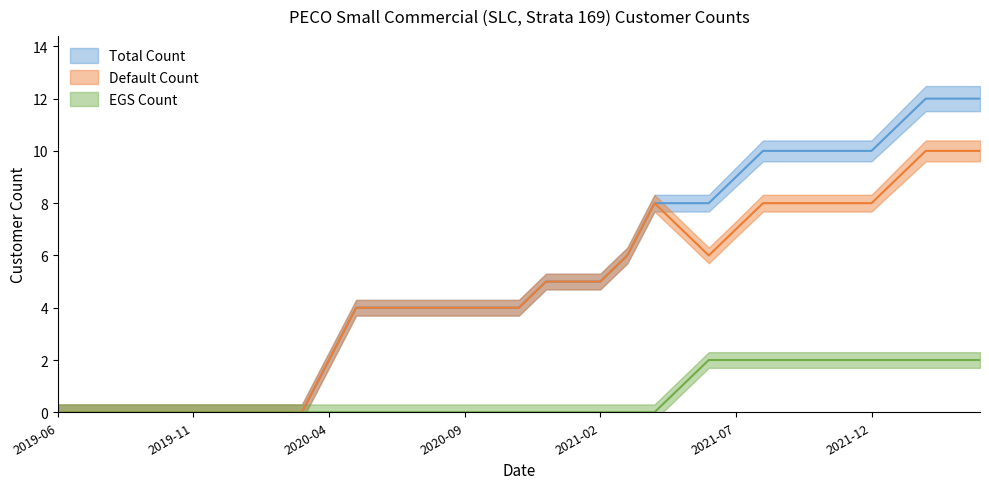

Reading right to left, list all the values displayed in this chart.

Total Count: 12	12	12	11	10	10	10	10	10	9	8	8	8	6	5	5	5	4	4	4	4	4	4	4	2	0	0	0	0	0	0	0	0	0	0
Default Count: 10	10	10	9	8	8	8	8	8	7	6	7	8	6	5	5	5	4	4	4	4	4	4	4	2	0	0	0	0	0	0	0	0	0	0
EGS Count: 2	2	2	2	2	2	2	2	2	2	2	1	0	0	0	0	0	0	0	0	0	0	0	0	0	0	0	0	0	0	0	0	0	0	0